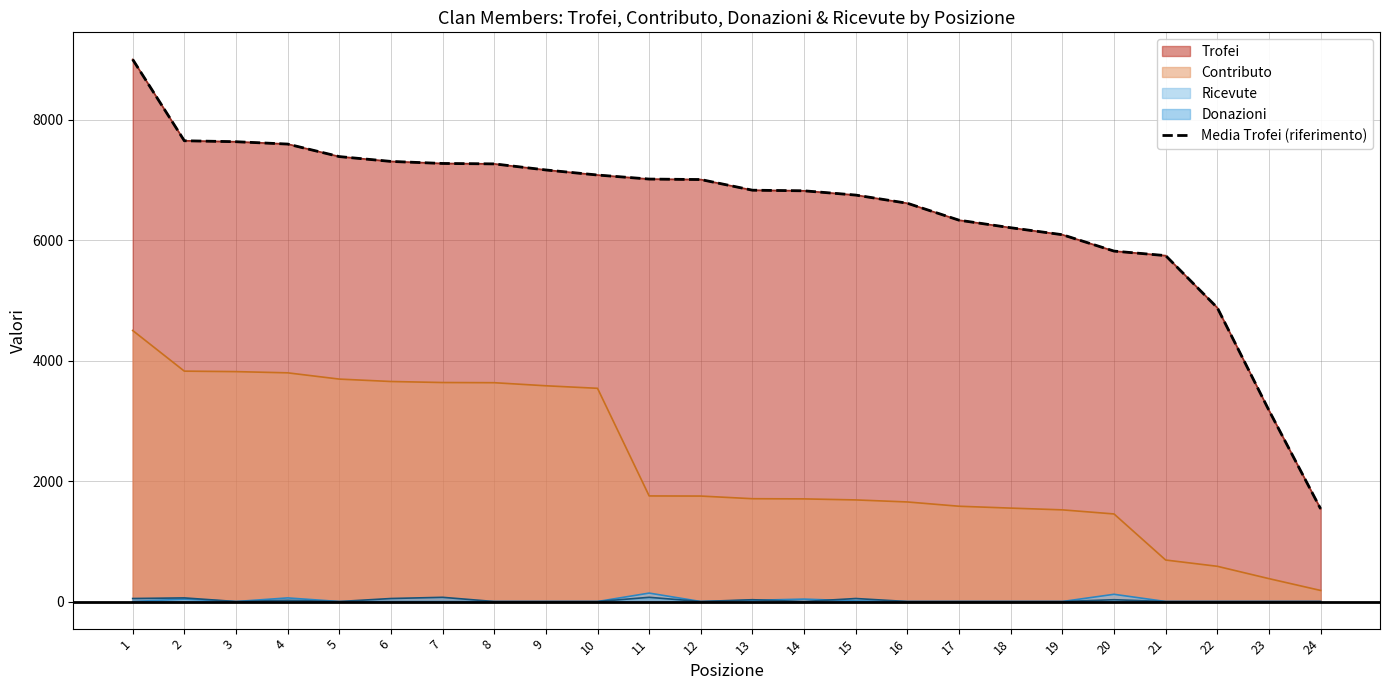

The value at 24 is 714. True or false?

False